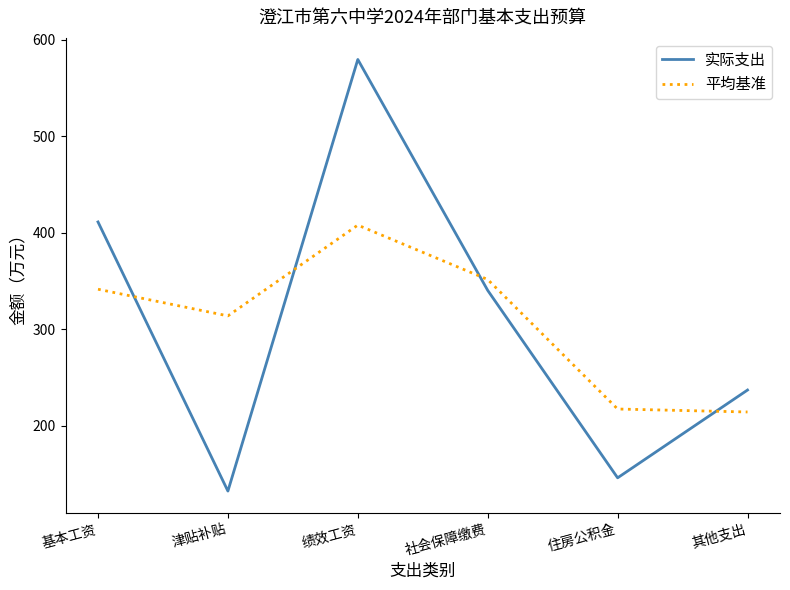

Which series ends up on top after the final intersection of 平均基准 and 实际支出?

实际支出